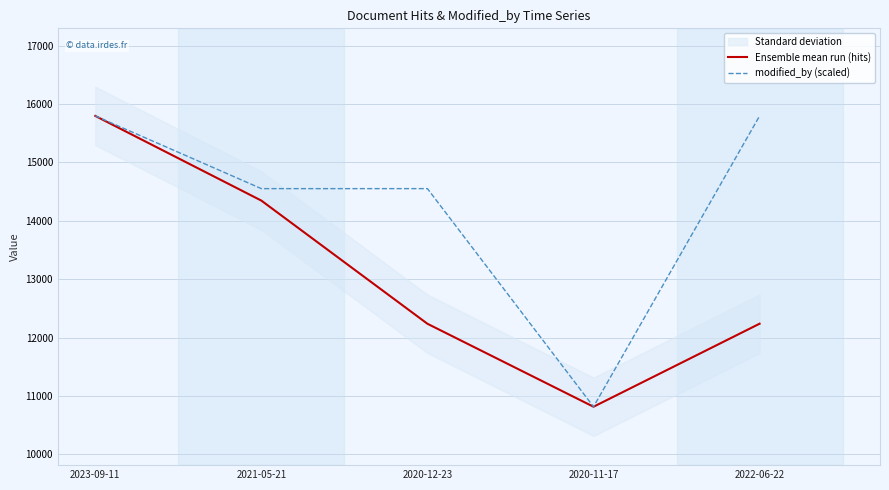

Which category has the lowest value in the modified_by (scaled) series?

2020-11-17